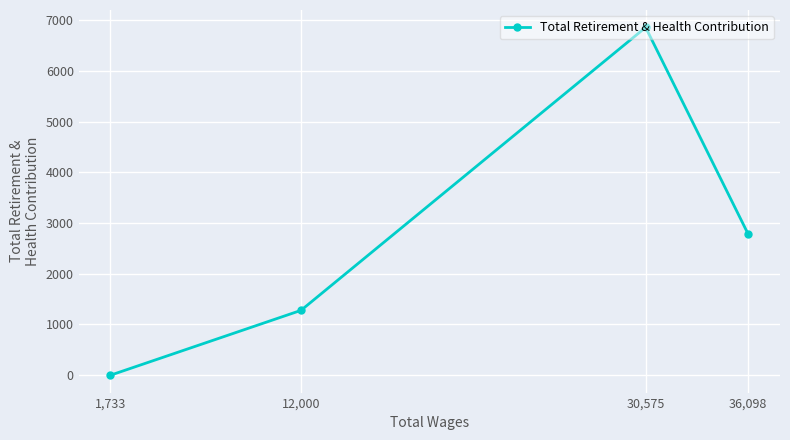

Which label corresponds to the smallest value in the chart?

1,733